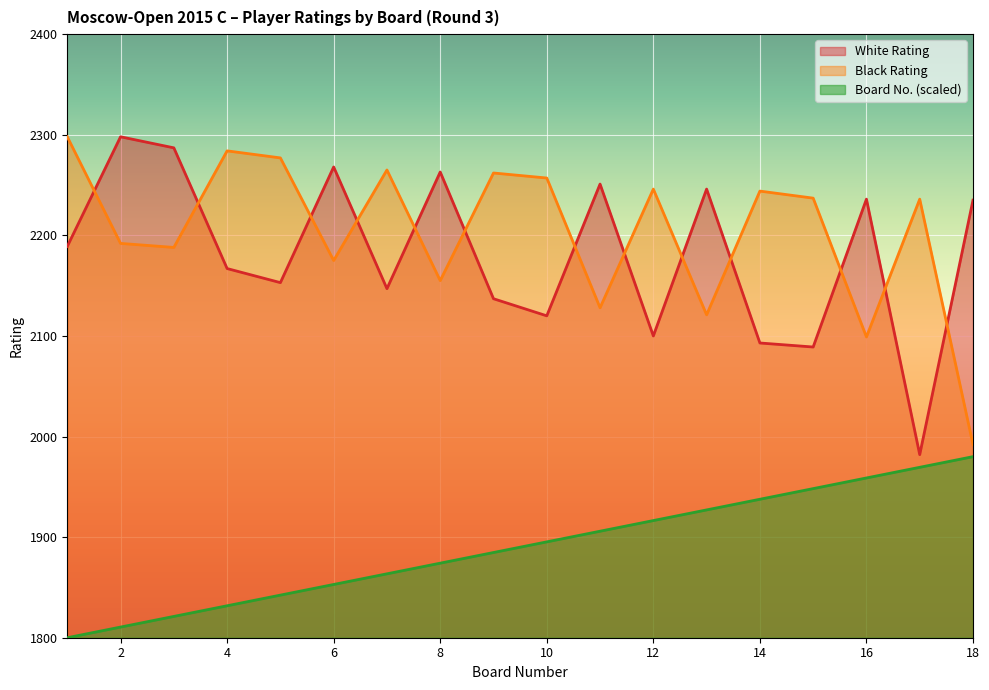

Rank the series at 7 from highest to lowest value.

Black Rating, White Rating, Bo.